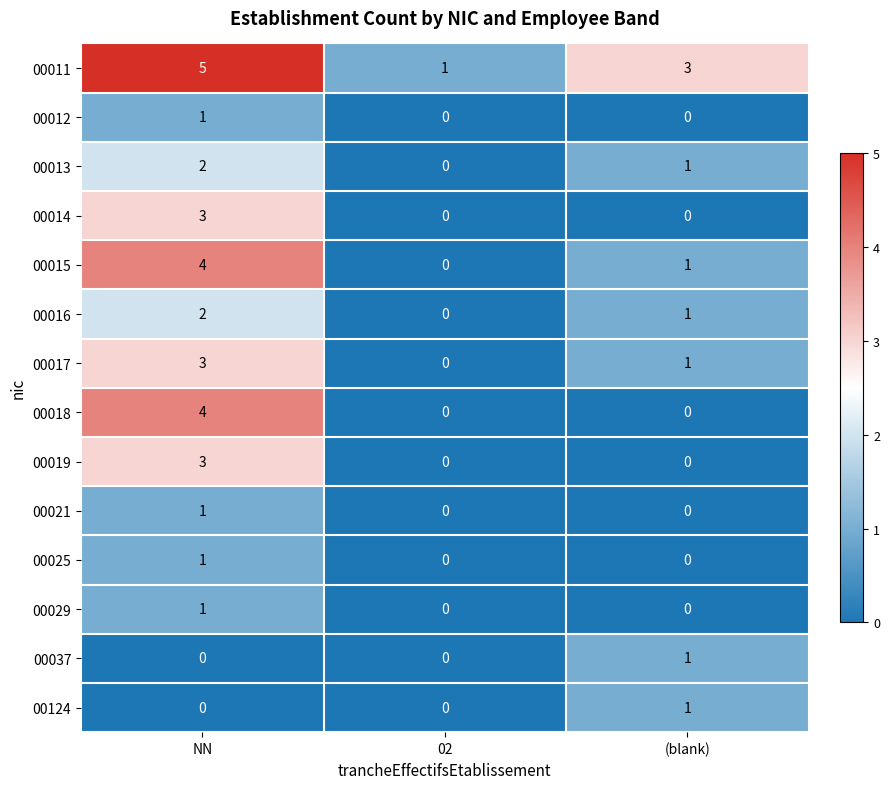

True or false: 00029 has a value of 1 at NN.

True